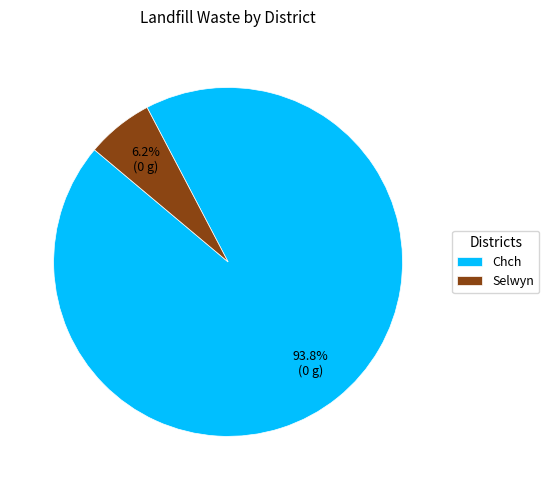

What is the smallest slice in the pie chart?

Selwyn